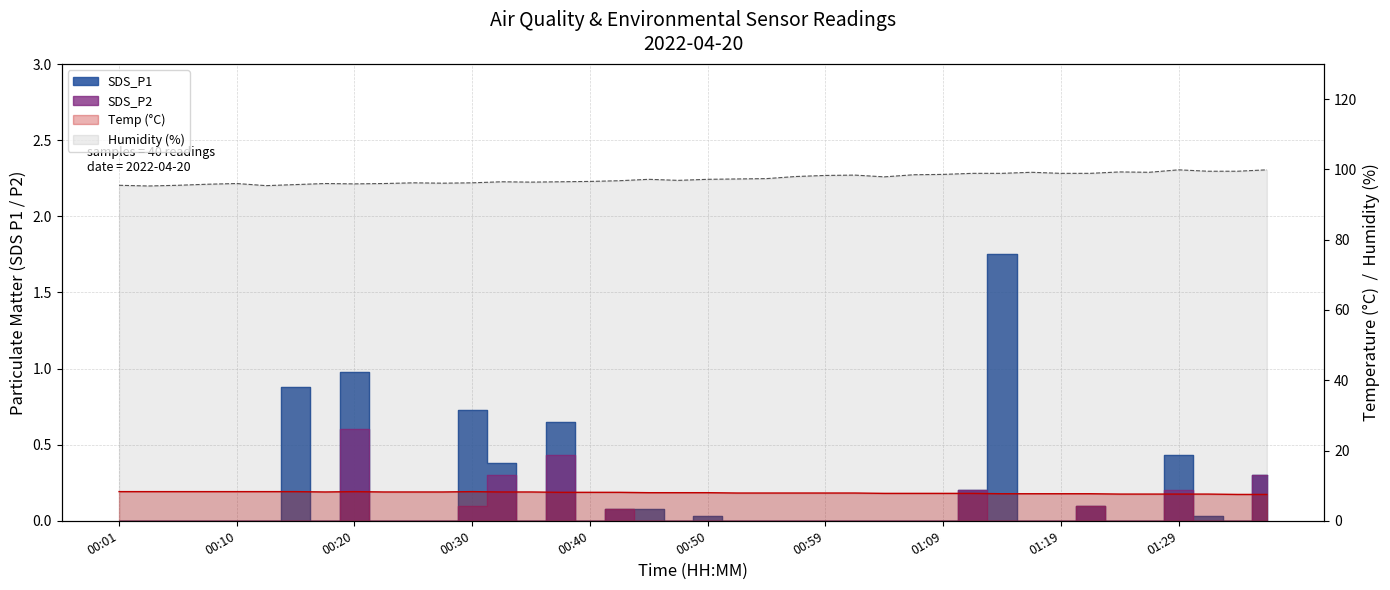

The value of SDS_P2 at 01:14 is 0.0. True or false?

True